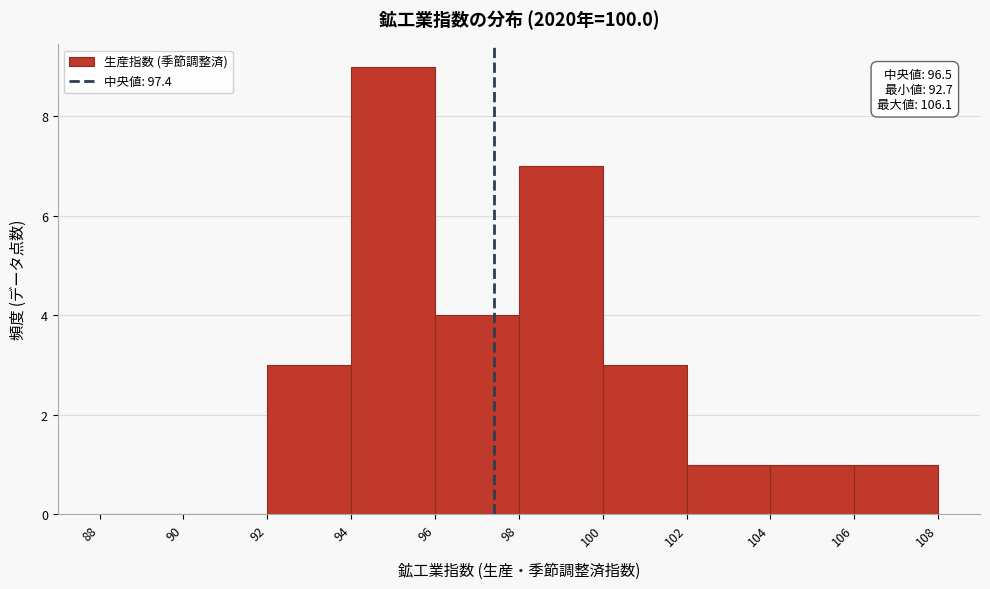

Over which range of the x-axis is the bar tallest?

94 to 96